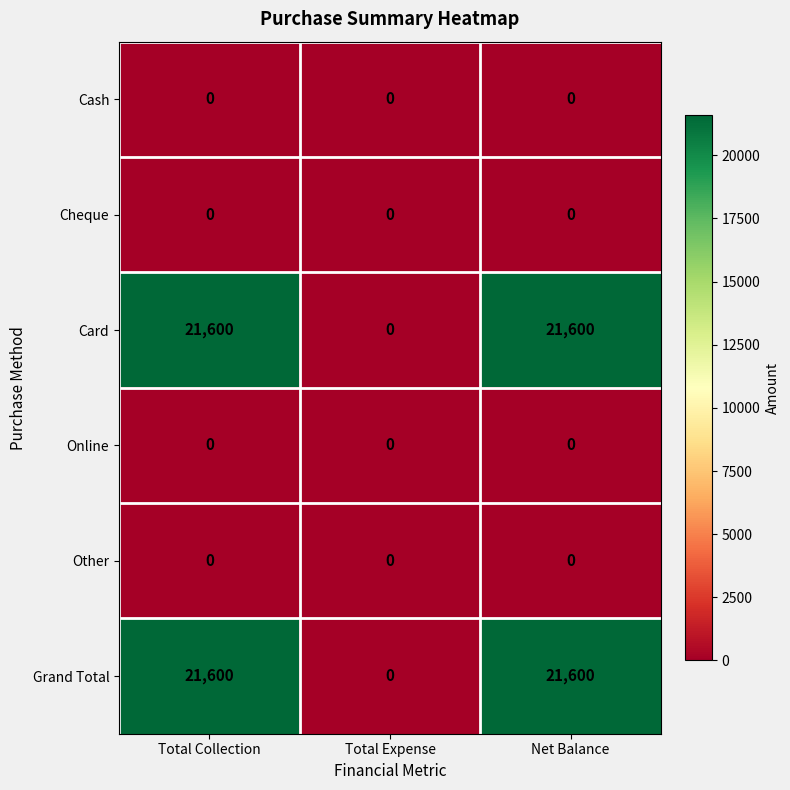

How many series are shown in this chart?

6